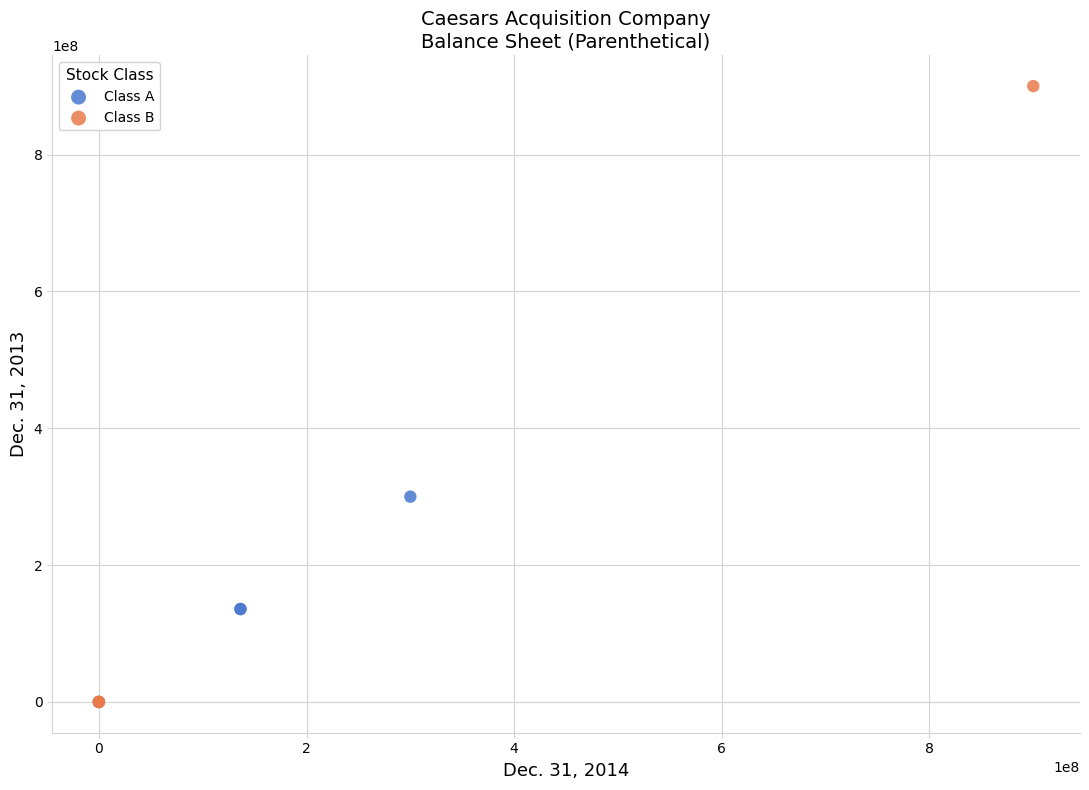

Which series contains the highest Y value?

Class B